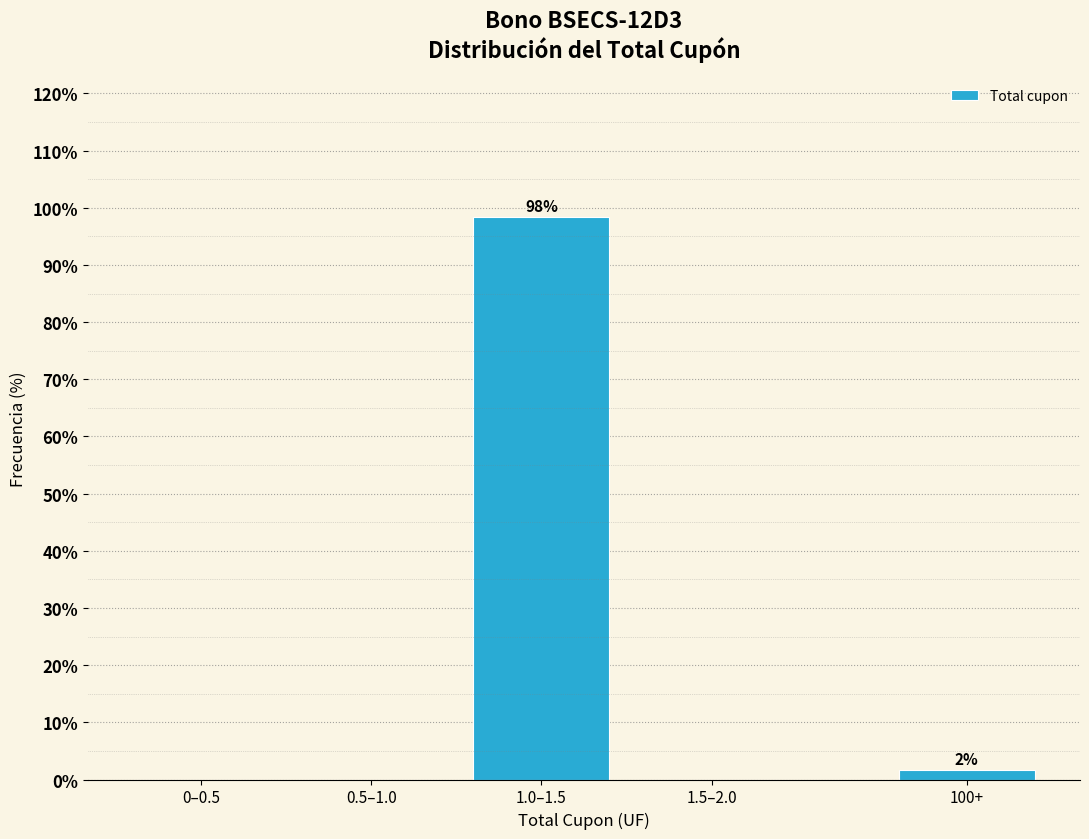

Reading right to left, what are all the values shown in this chart?

100+=1.6	1.5–2.0=0.0	1.0–1.5=98.4	0.5–1.0=0.0	0–0.5=0.0